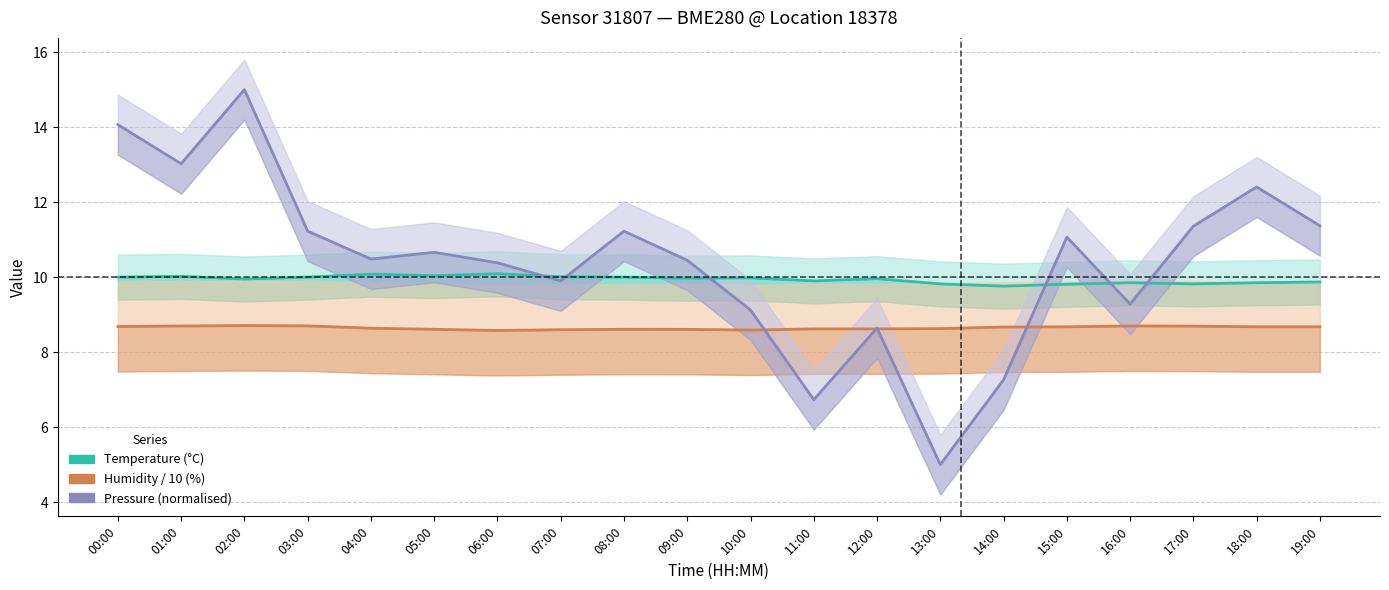

Rank the series by their average value, from lowest to highest.

Humidity / 10 (%), Temperature (°C), Pressure (normalised)